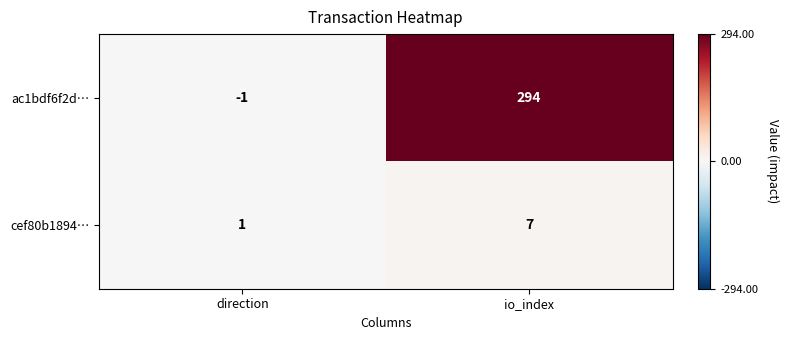

At which category is the sum across all series the highest?

io_index